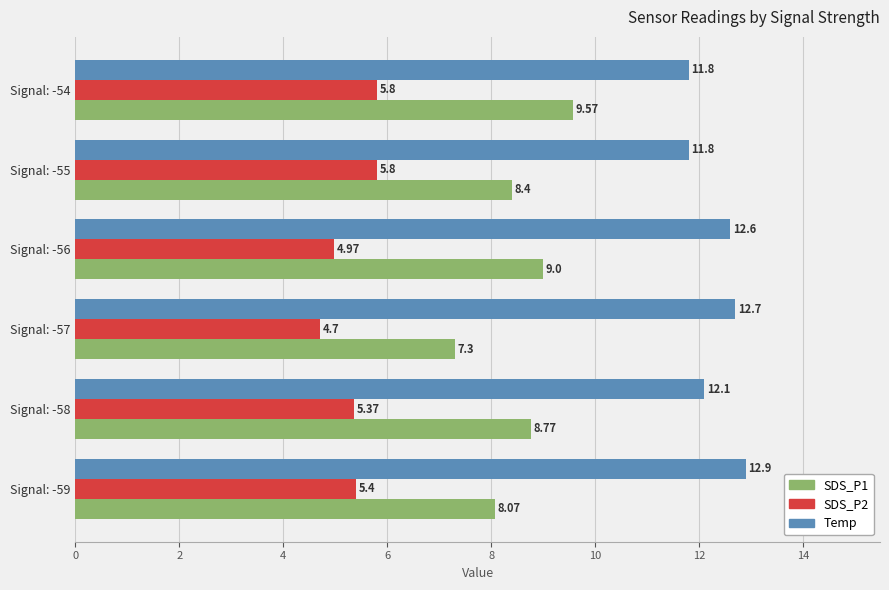

What is the difference between the maximum and second lowest values in the Temp series?

1.1